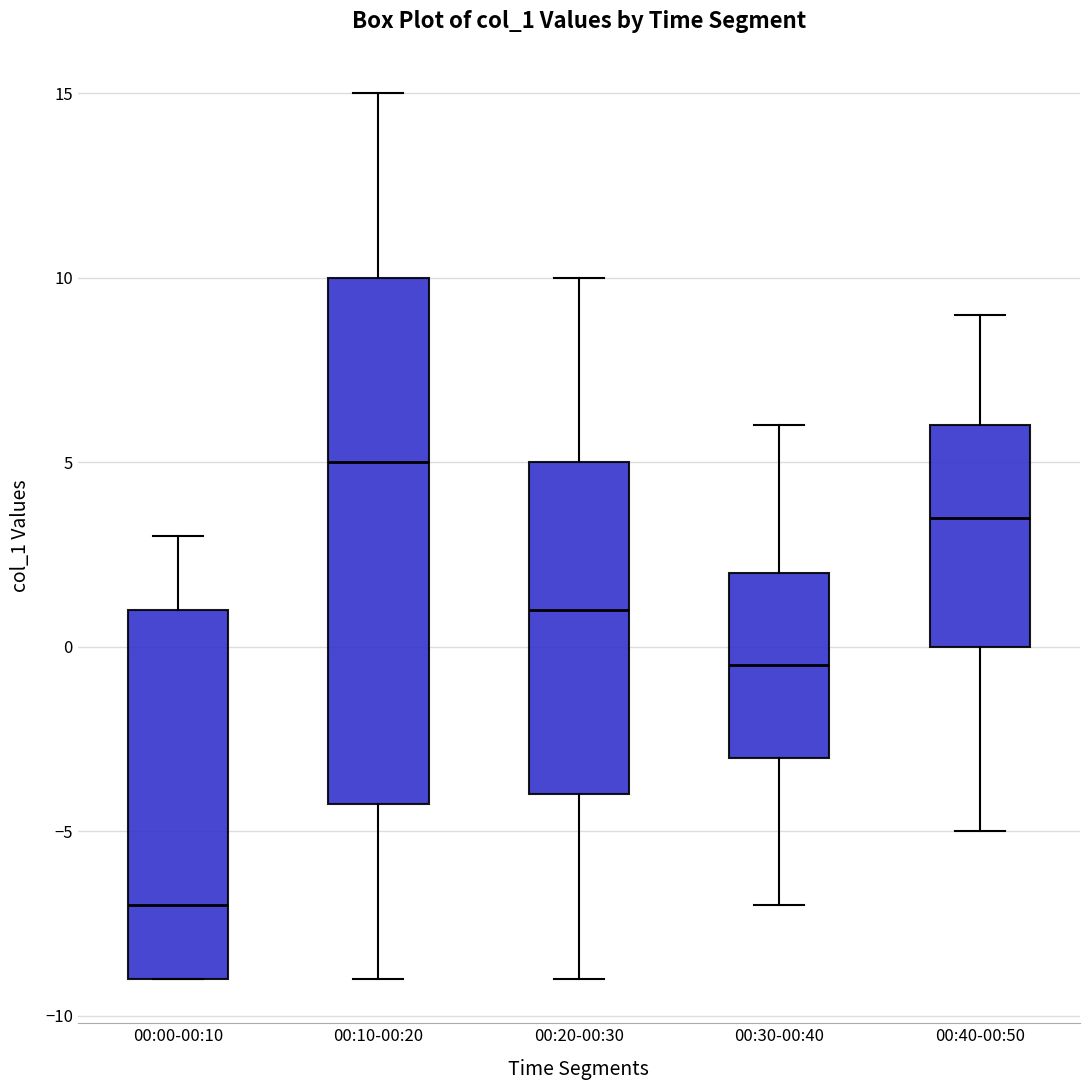

Where is the upper edge of the box for 00:10-00:20 on the y-axis? The values are not printed on the chart, so give them approximately, as read against the axis.

10.0